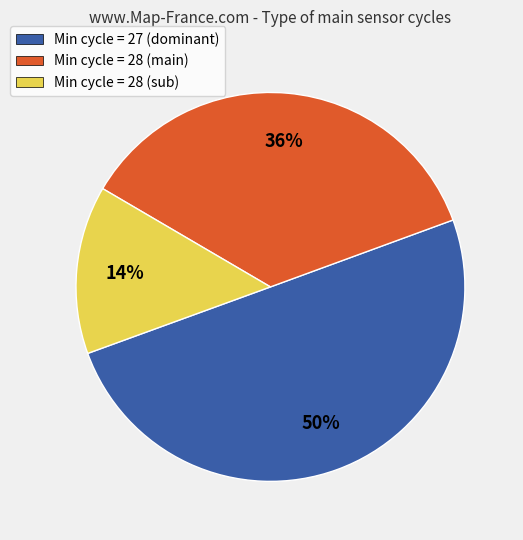

To the nearest percent, what is the difference between the largest and smallest slice percentages?

36%